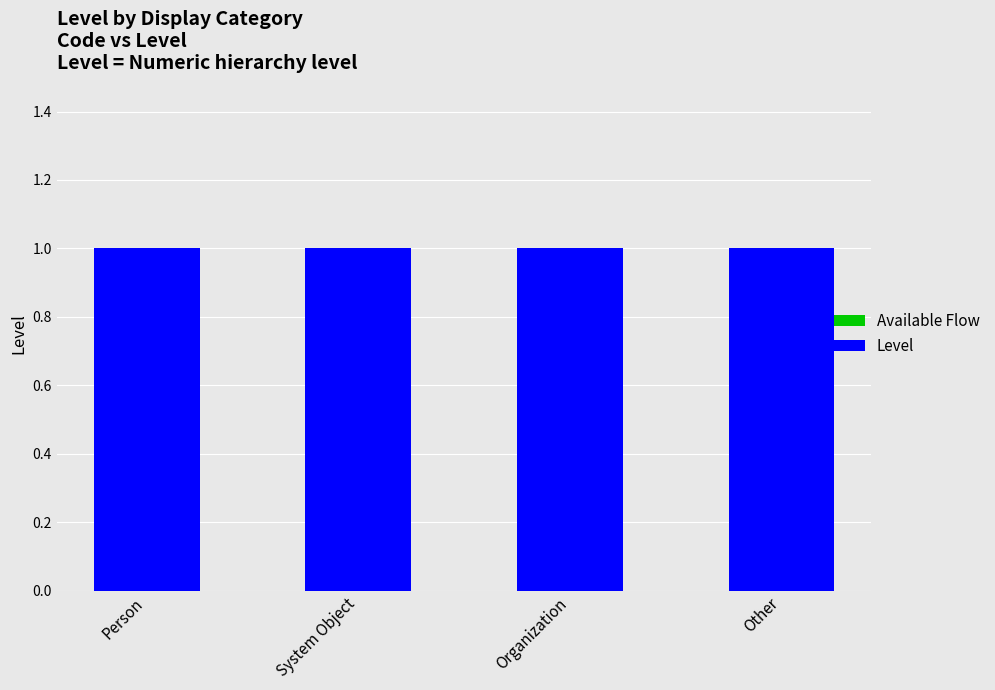

Is it true that Available Flow equals 0 at Organization?

True